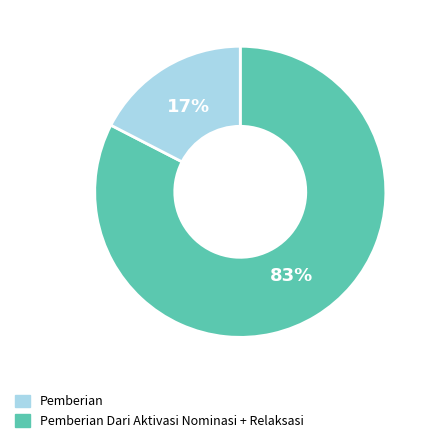

To the nearest percent, what is the average slice percentage?

50%